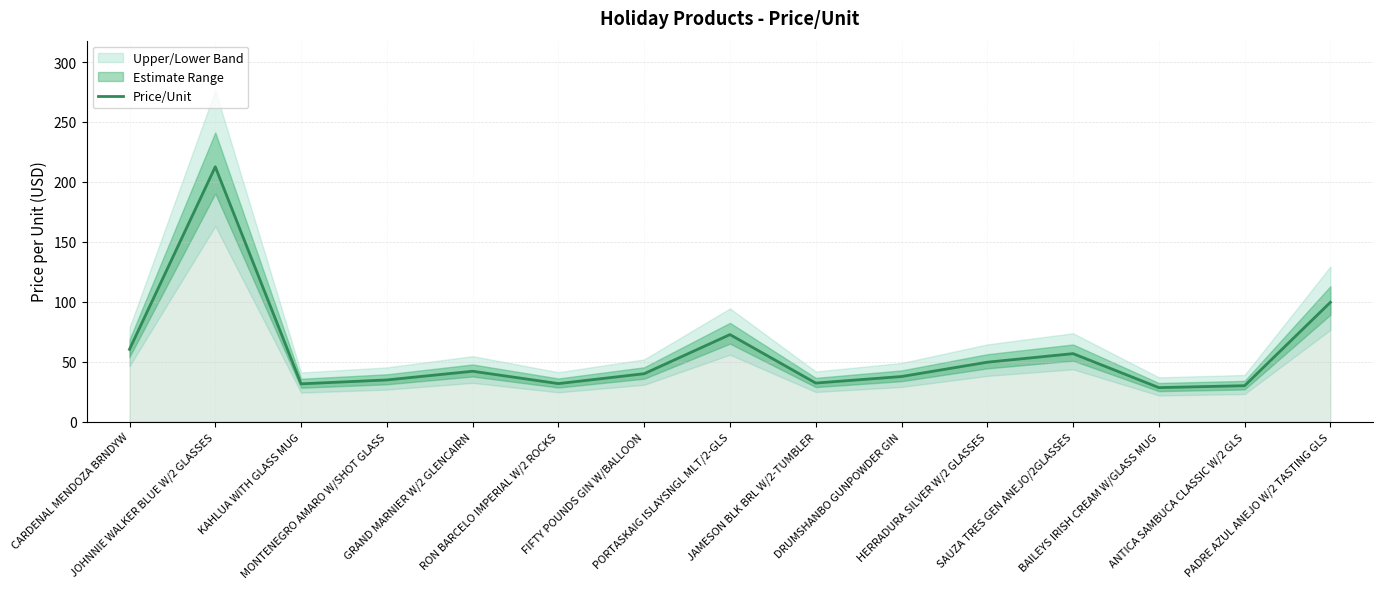

Which label corresponds to the largest value in the chart?

JOHNNIE WALKER BLUE W/2 GLASSES